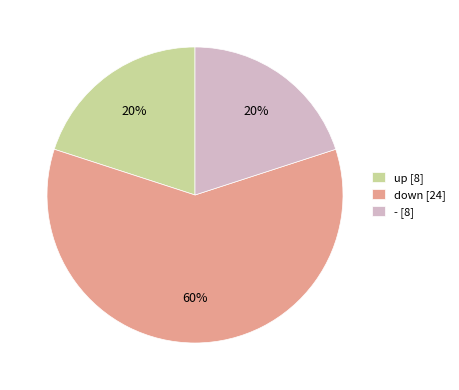

Is it true that down [24] is 60% of the pie?

True